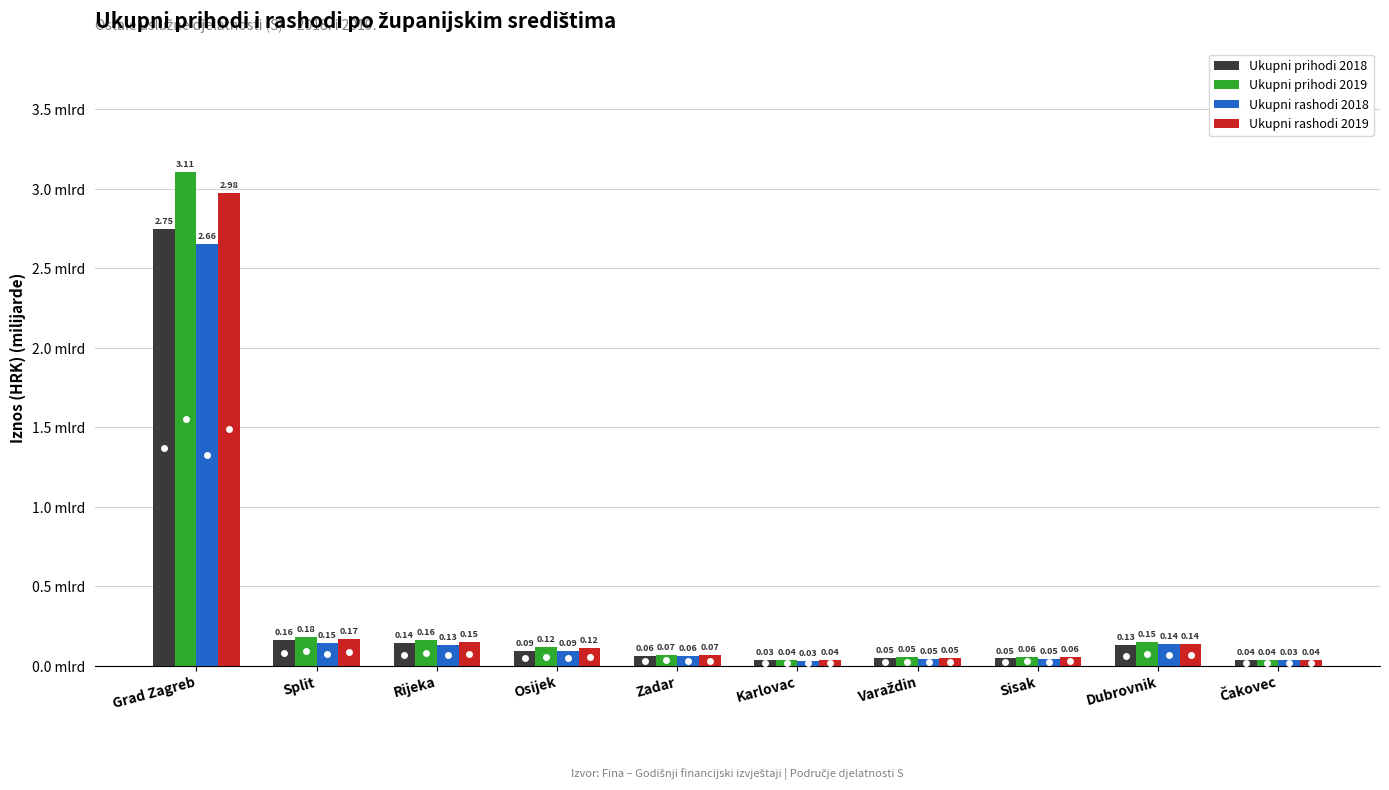

Which series changed the most between Grad Zagreb and Dubrovnik?

Ukupni prihodi 2019